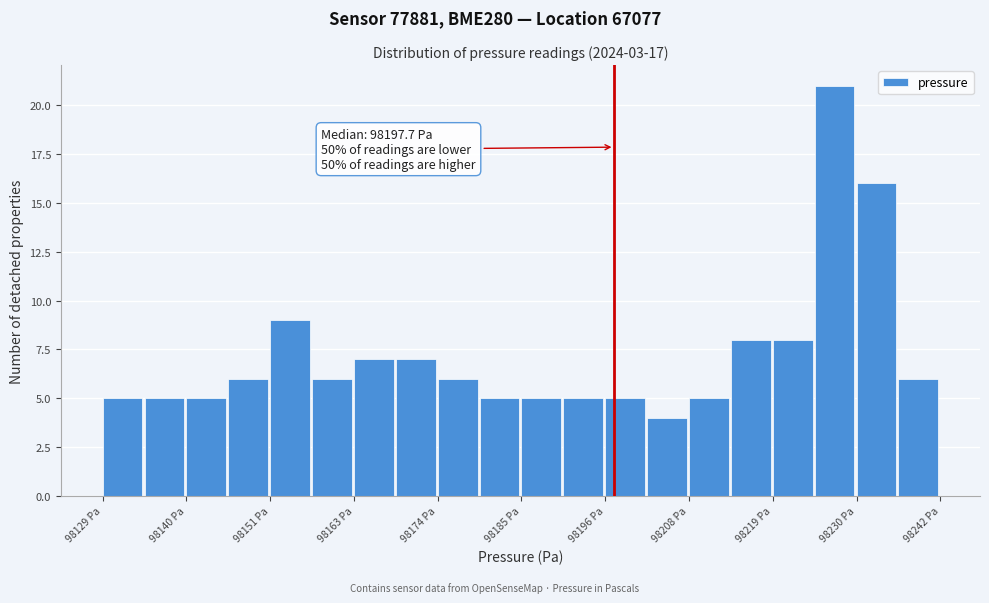

Around what value on the x-axis is the tallest bar? Give the approximate position of its centre, as read against the axis.

98228